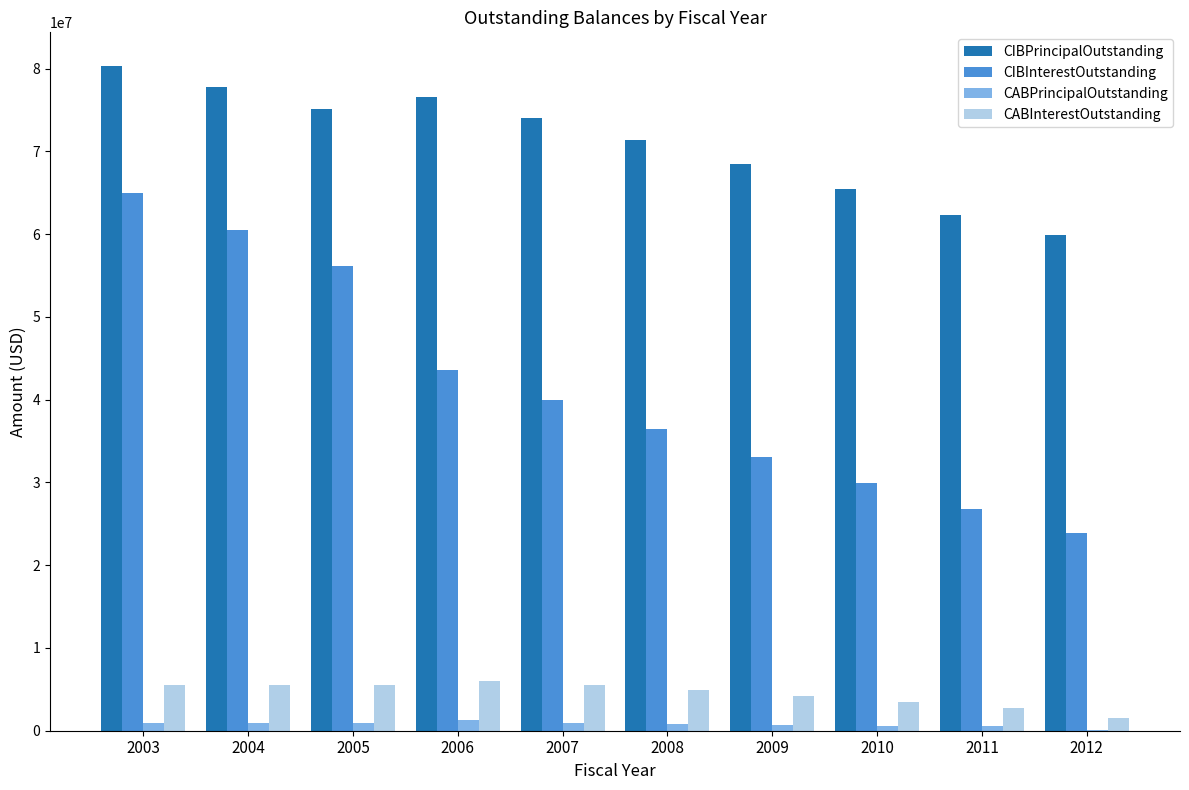

How many groups of bars are there?

10